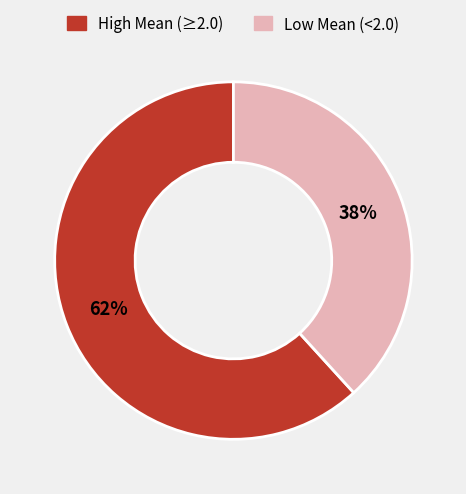

Is there any slice that represents more than half of the pie?

Yes